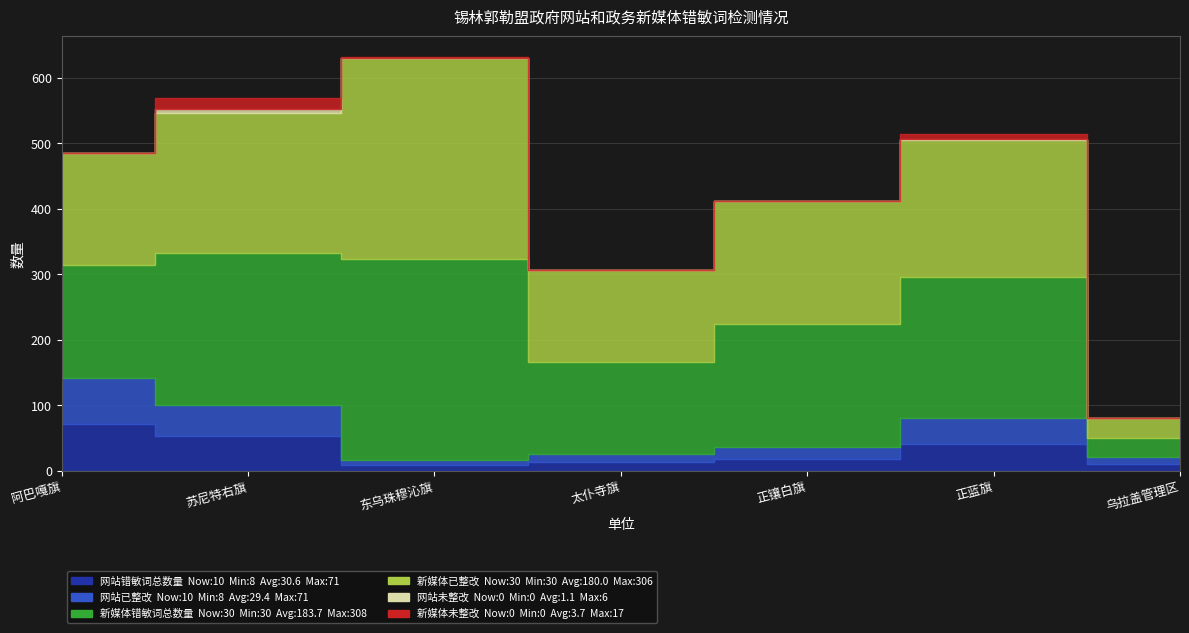

True or false: 新媒体错敏词总数量 has more than 1 interior local peaks.

True